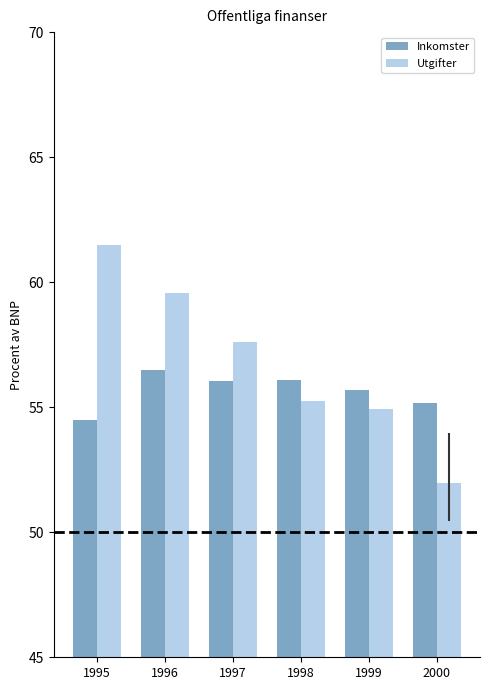

Where is Inkomster nearest to the value 55?

2000